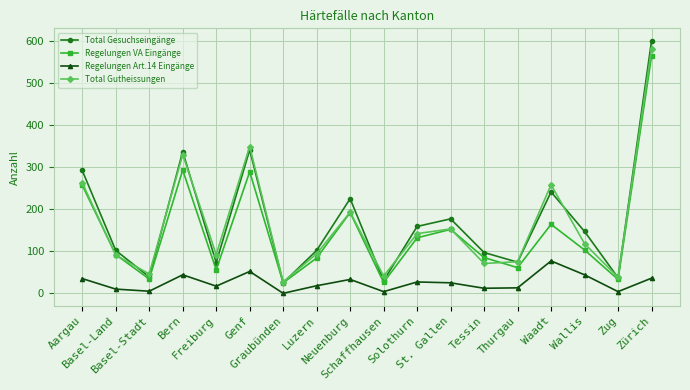

How many distinct data groups are displayed?

4